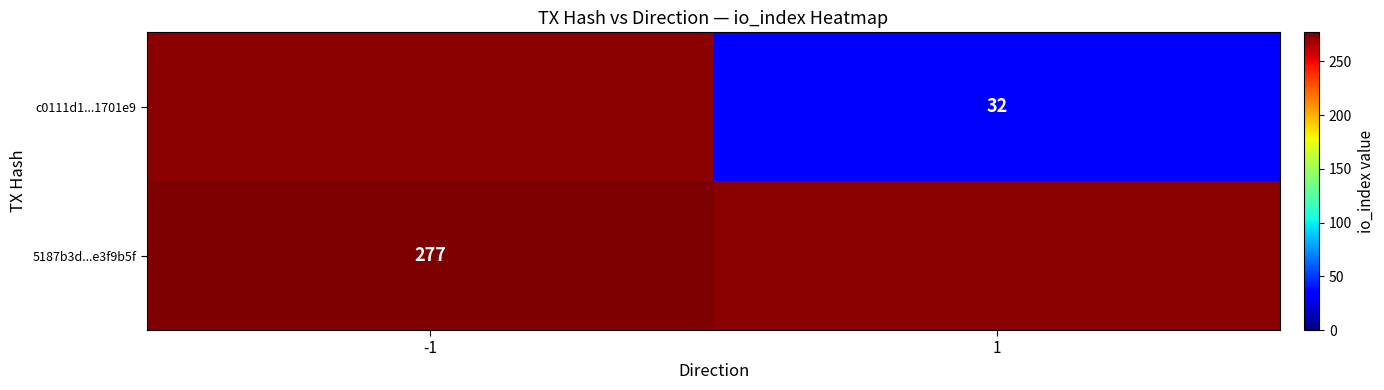

How many data points does each series have?

2